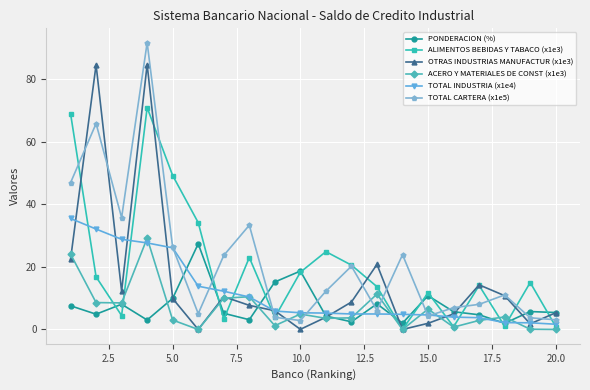

At how many categories does at least one series exceed 53?

3